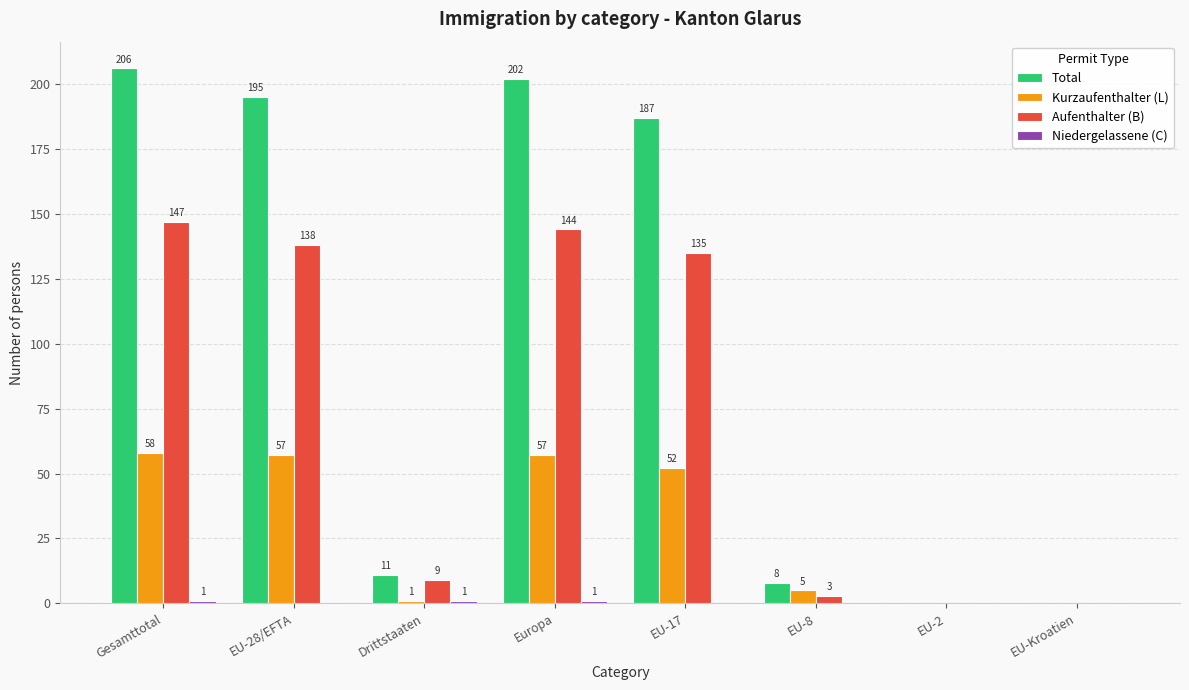

The Aufenthalter (B) series shows 92 at EU-2. True or false?

False